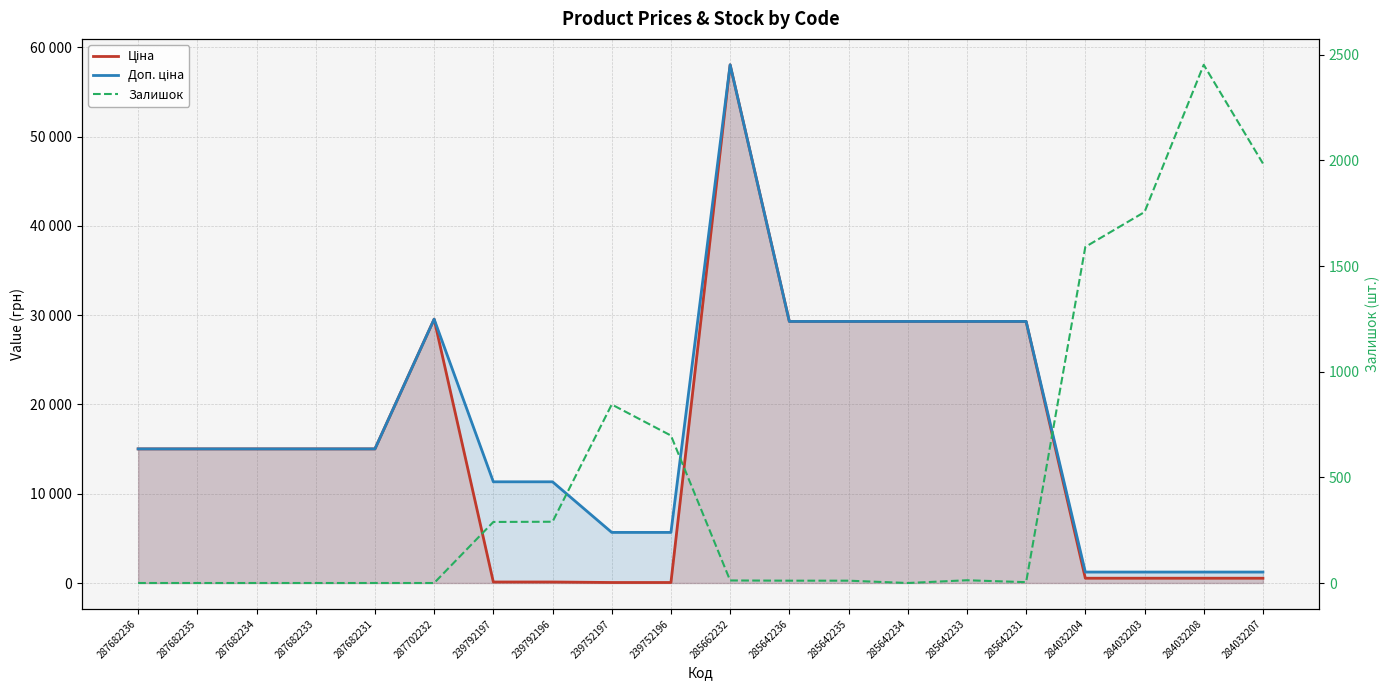

Reading left to right, what are all the values shown in this chart?

Ціна: 287682236=15019.2	287682235=15019.2	287682234=15019.2	287682233=15019.2	287682231=15019.2	287702232=29548.9	239792197=113.3	239792196=113.3	239752197=56.7	239752196=56.7	285662232=58037.0	285642236=29294.9	285642235=29294.9	285642234=29294.9	285642233=29294.9	285642231=29294.9	284032204=535.4	284032203=535.4	284032208=535.4	284032207=535.4
Доп. ціна: 287682236=15019.2	287682235=15019.2	287682234=15019.2	287682233=15019.2	287682231=15019.2	287702232=29548.9	239792197=11334.0	239792196=11334.0	239752197=5667.0	239752196=5667.0	285662232=58037.0	285642236=29294.9	285642235=29294.9	285642234=29294.9	285642233=29294.9	285642231=29294.9	284032204=1227.2	284032203=1227.2	284032208=1227.2	284032207=1227.2
Залишок: 287682236=0.0	287682235=0.0	287682234=0.0	287682233=0.0	287682231=0.0	287702232=0.0	239792197=289.0	239792196=290.0	239752197=845.0	239752196=698.0	285662232=12.0	285642236=11.0	285642235=11.0	285642234=0.0	285642233=13.0	285642231=4.0	284032204=1591.0	284032203=1756.0	284032208=2453.0	284032207=1986.0